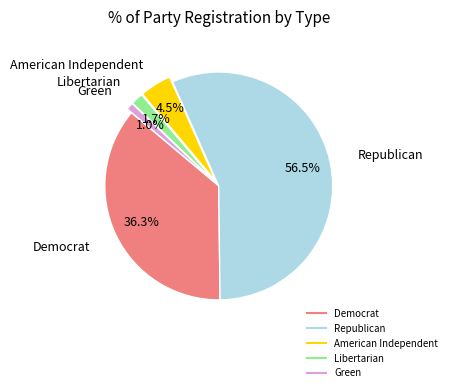

To the nearest percent, what is the average slice percentage?

20%